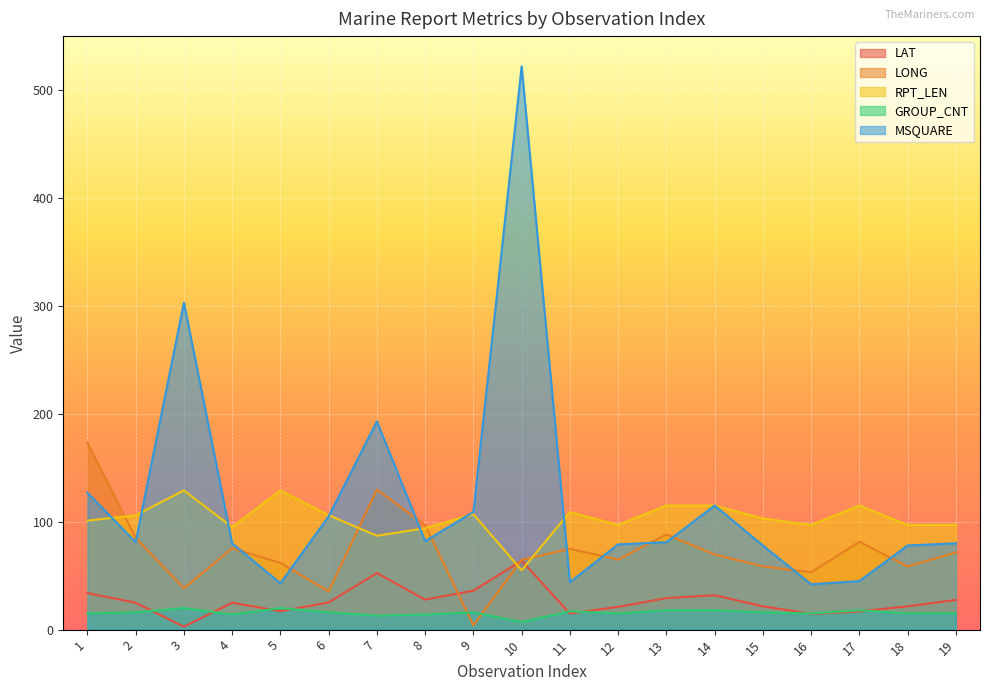

Reading right to left, list all the values displayed in this chart.

LAT: 27.5	21.6	16.9	14.6	21.6	31.9	29.2	21.1	14.9	63.9	36.1	27.8	52.4	25.2	17.1	25.0	2.7	24.9	33.9
LONG: 71.5	58.6	81.4	53.1	58.6	69.6	88.2	64.9	74.9	64.7	3.9	96.9	129.8	35.4	61.8	75.4	38.3	84.9	173.3
RPT_LEN: 97.0	97.0	115.0	97.0	103.0	115.0	115.0	97.0	109.0	55.0	107.0	94.0	87.0	106.0	129.0	95.0	129.0	106.0	101.0
GROUP_CNT: 15.0	15.0	18.0	15.0	16.0	18.0	18.0	15.0	17.0	7.0	16.0	14.0	13.0	16.0	20.0	14.0	20.0	16.0	15.0
MSQUARE: 80.0	78.0	45.0	42.0	78.0	115.0	81.0	79.0	44.0	522.0	109.0	82.0	193.0	105.0	43.0	80.0	303.0	81.0	127.0